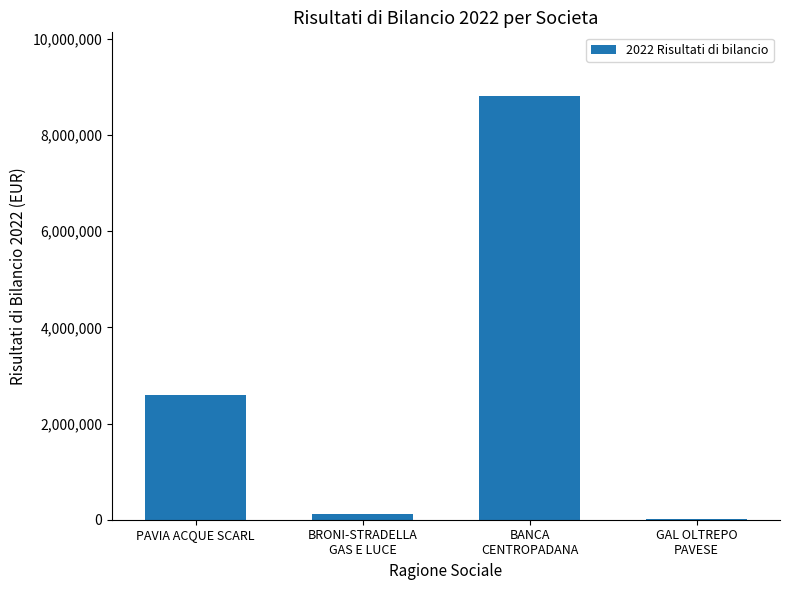

Are the bars horizontal?

No